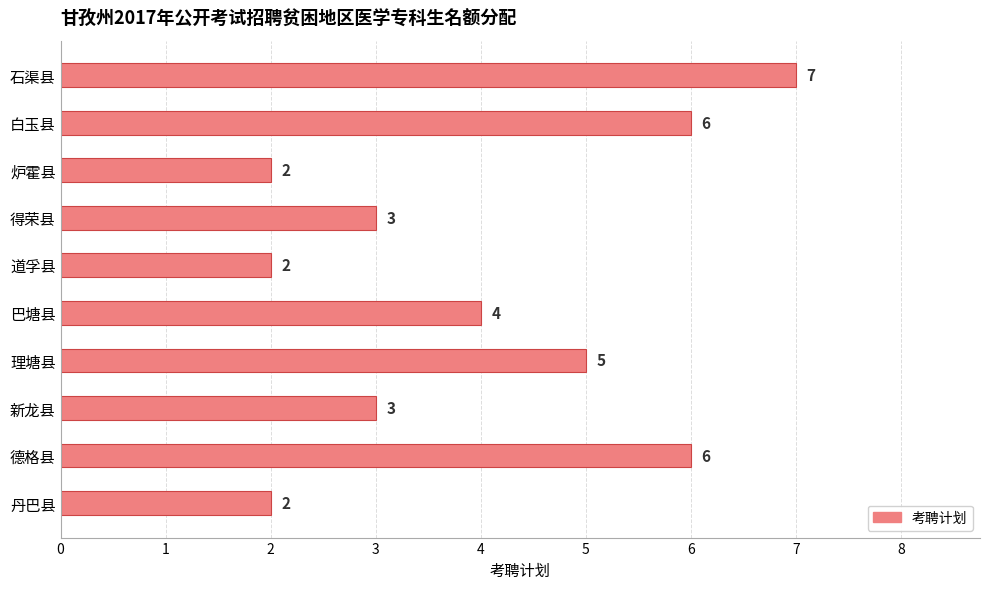

What is the sum of the values at 巴塘县 and 得荣县?

7